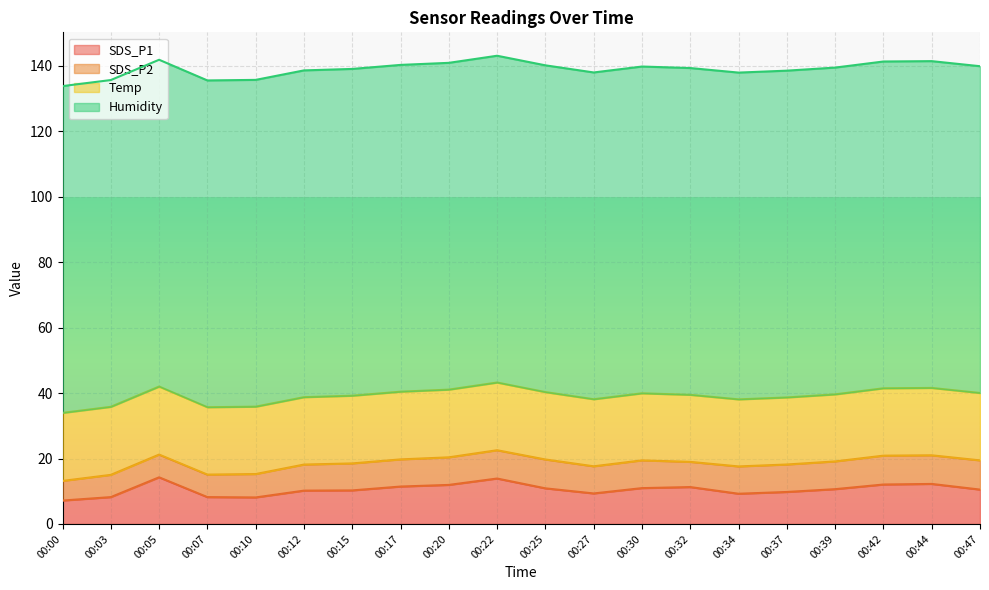

Where is SDS_P1 nearest to the value 10?

00:12